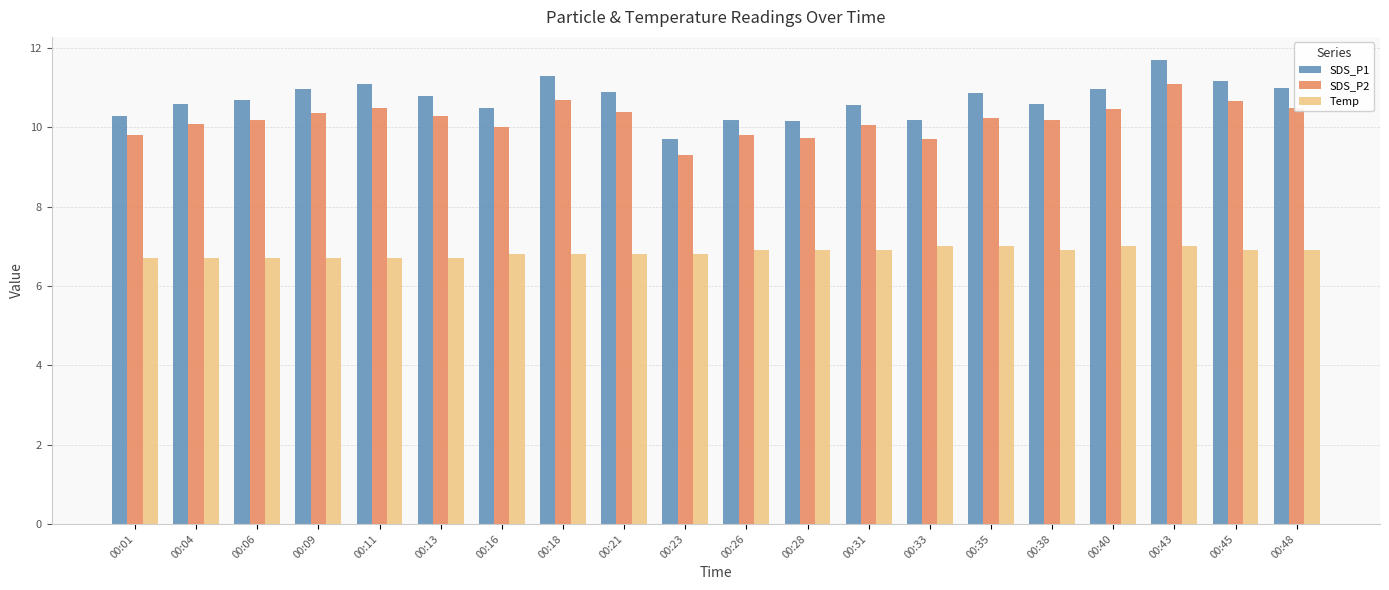

The Temp series shows 6.8 at 00:23. True or false?

True